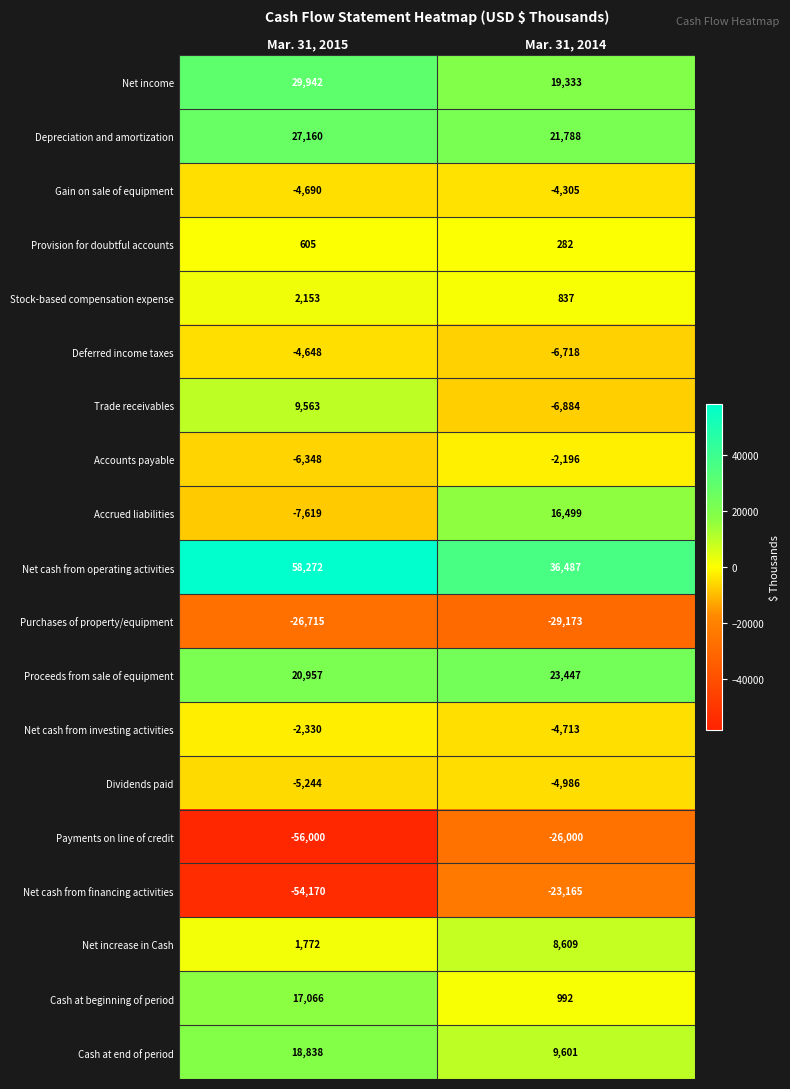

Between Mar. 31, 2015 and Mar. 31, 2014, which series saw the biggest shift?

Net cash from financing activities